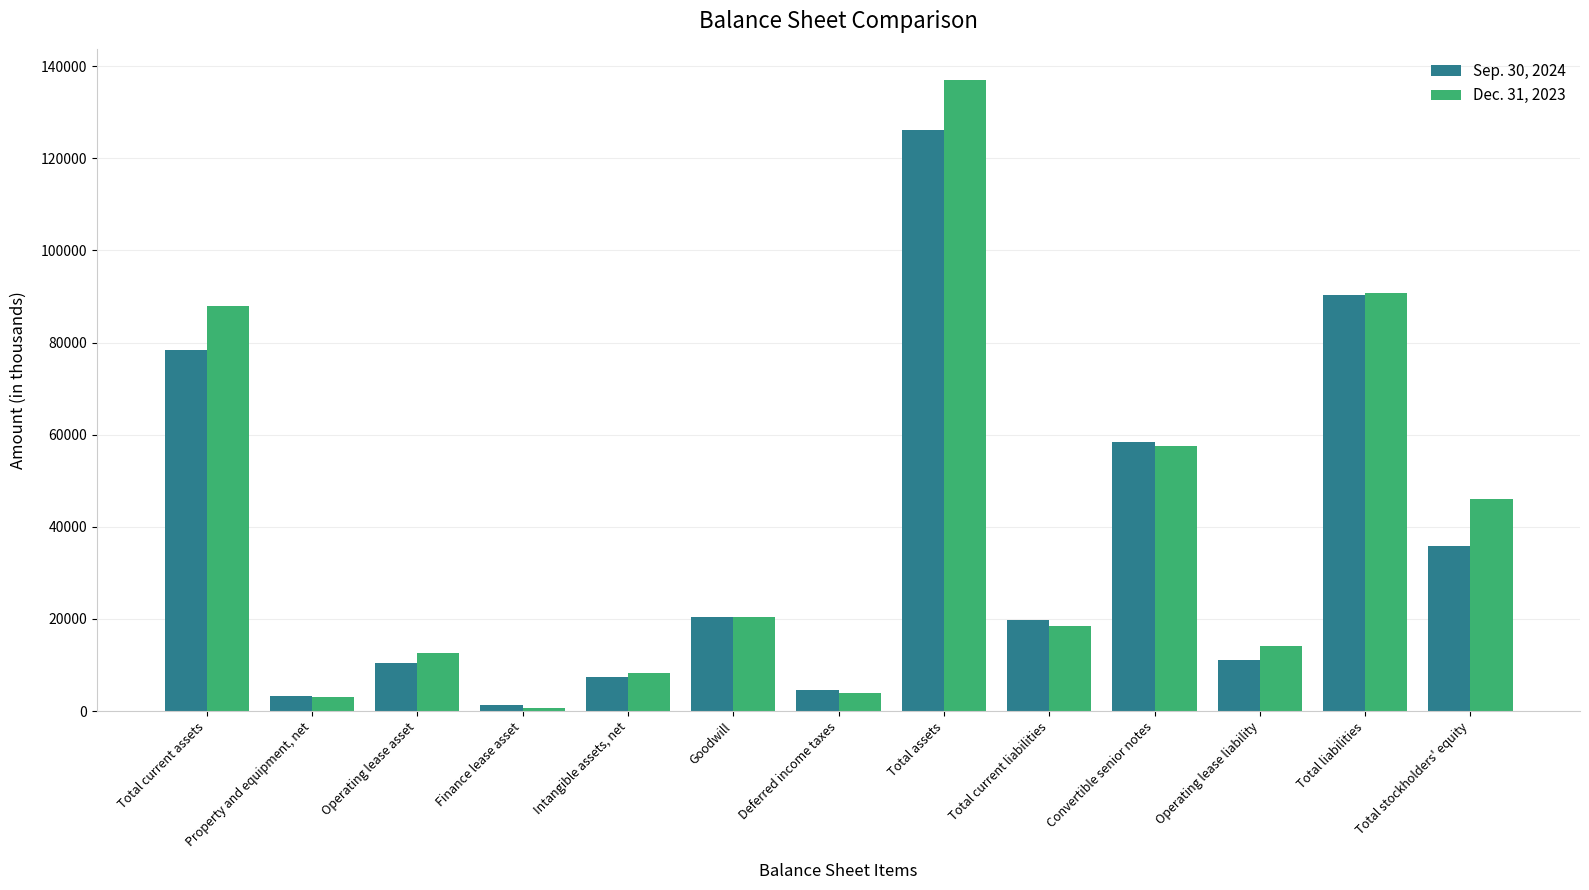

What is the value of the Dec. 31, 2023 bar at the 13th from the left?

46129